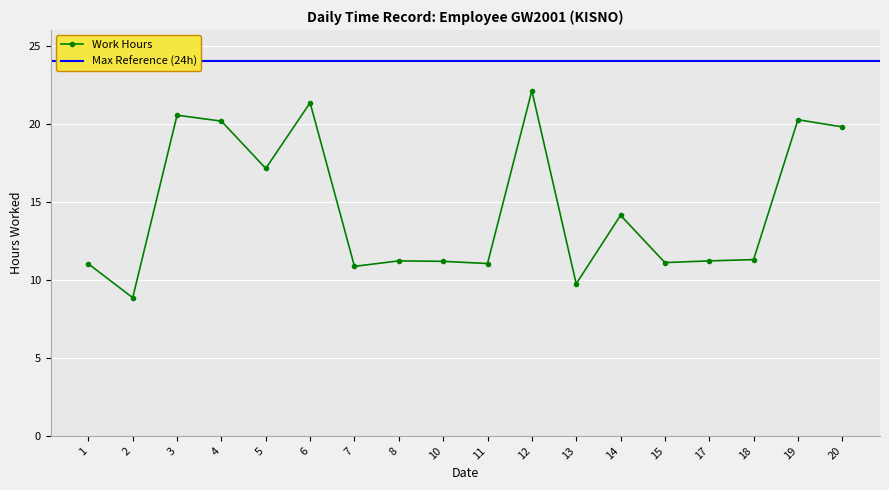

Reading right to left, extract all data points from this chart.

19.8	20.2	11.3	11.2	11.1	14.1	9.7	22.1	11.0	11.2	11.2	10.9	21.3	17.1	20.2	20.5	8.8	11.0